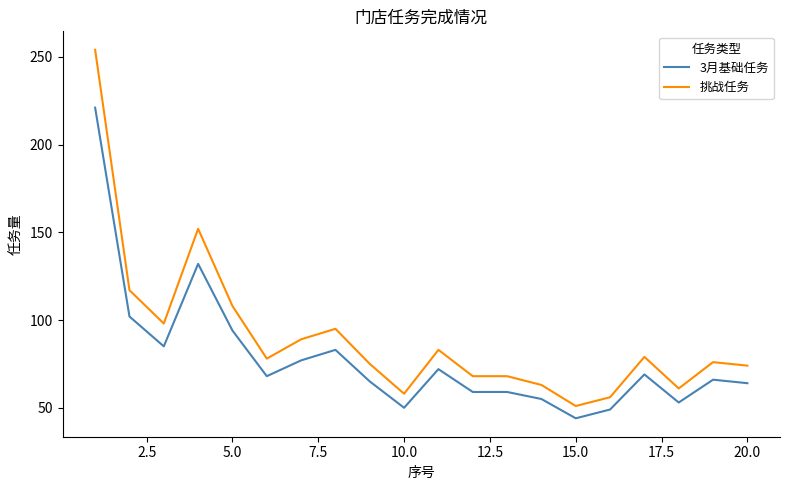

Which series has the largest range (max minus min)?

挑战任务